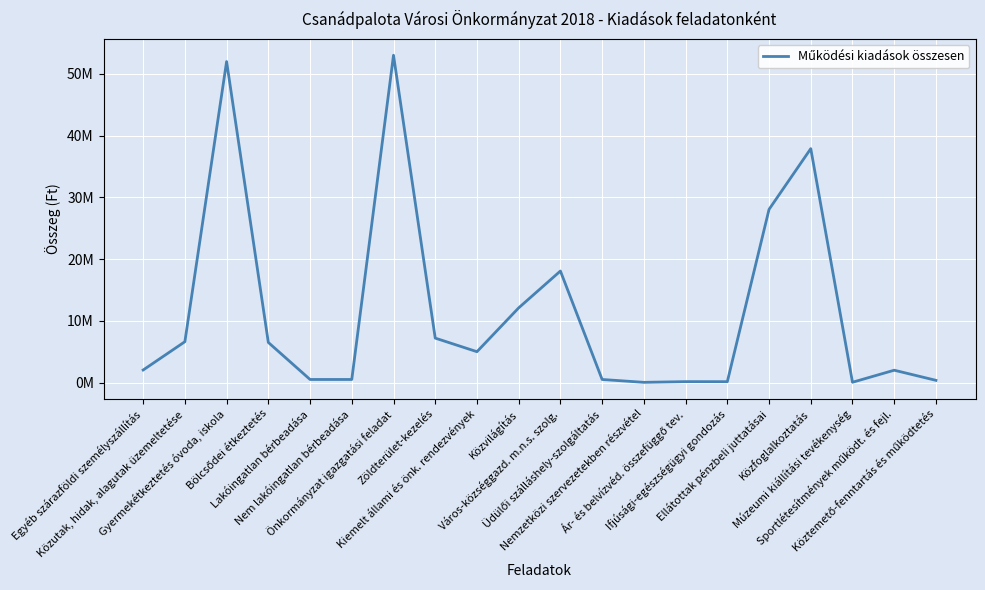

The value at Közfoglalkoztatás is 60350422. True or false?

False